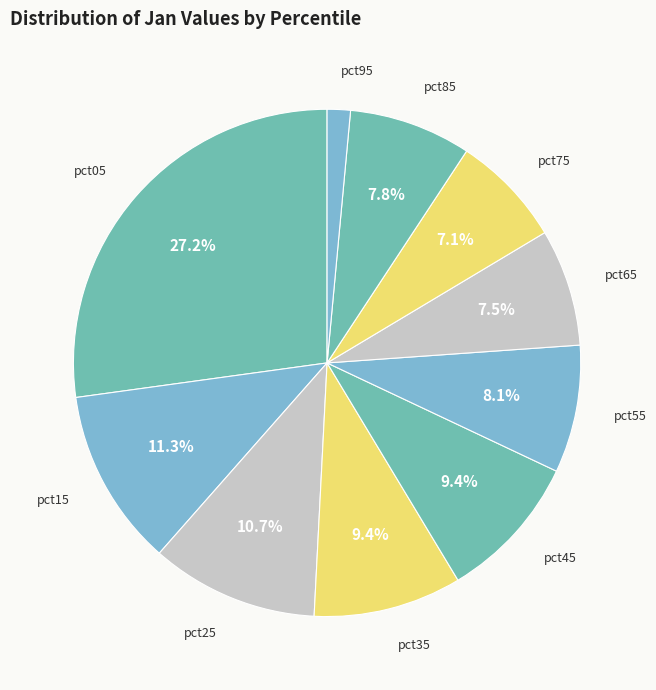

Which category has the biggest portion of the pie?

pct05